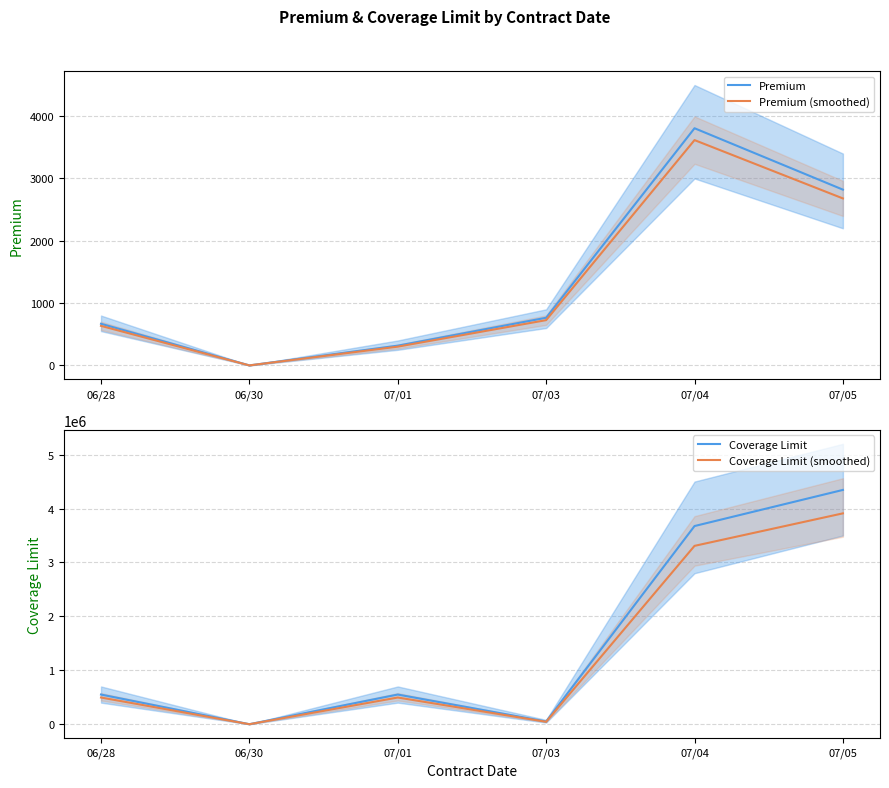

What is the value of the Coverage Limit point at the 3rd from the left?

550000.0